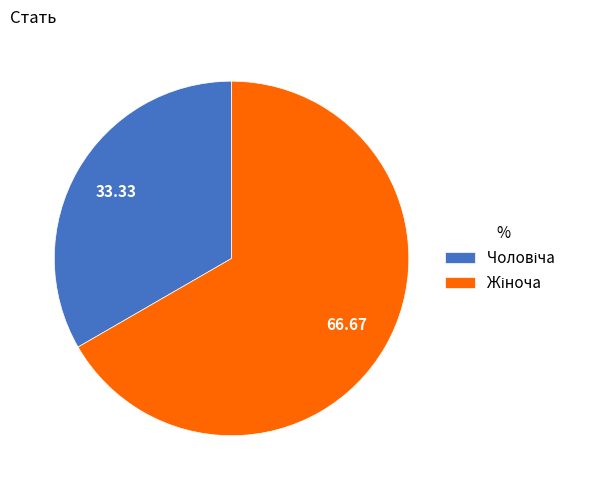

What is the largest slice in the pie chart?

Жіноча